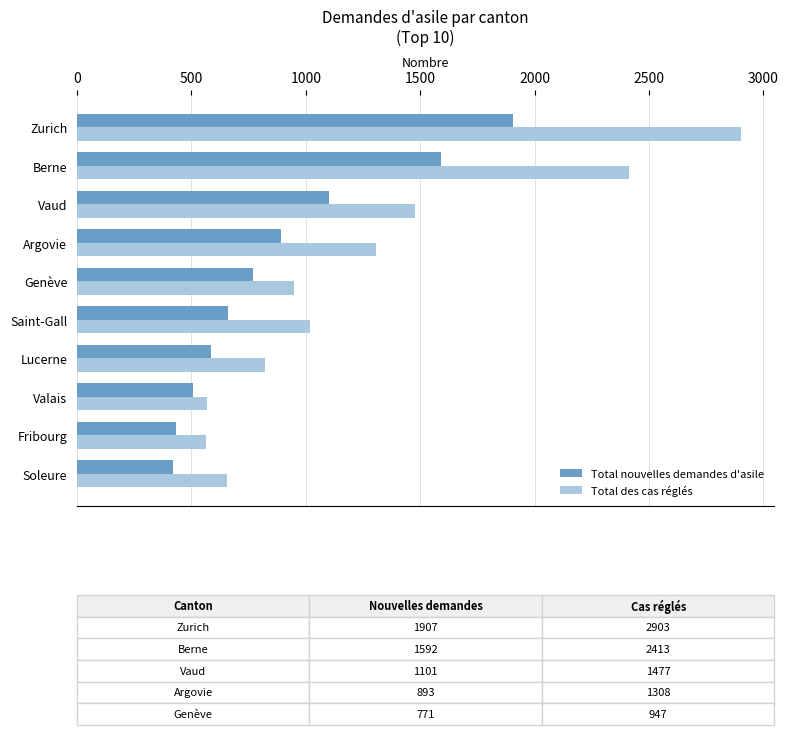

At which category is the sum across all series the highest?

Zurich